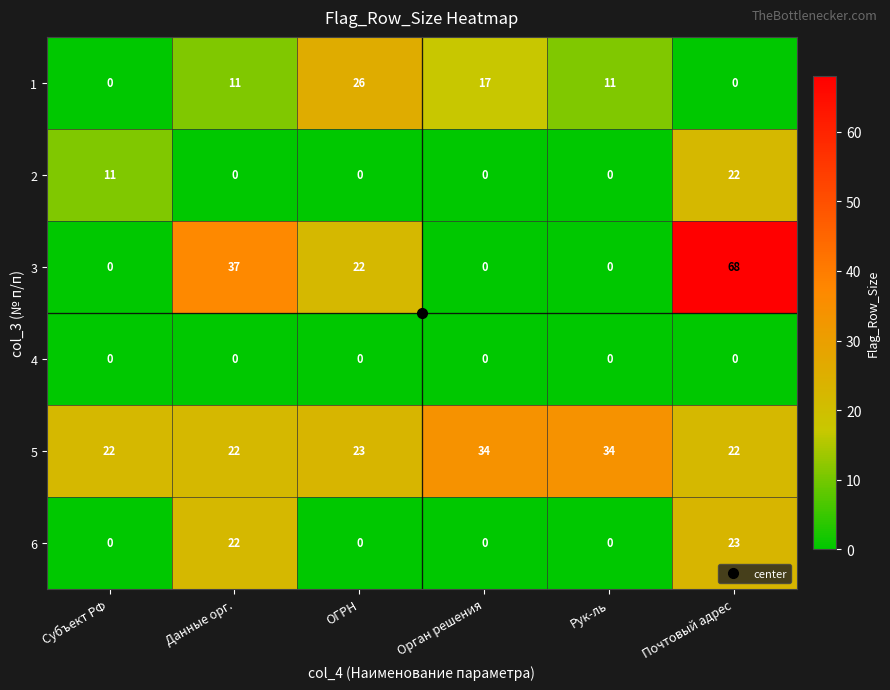

What is the difference between the second highest and second lowest values in the 2 series?

11